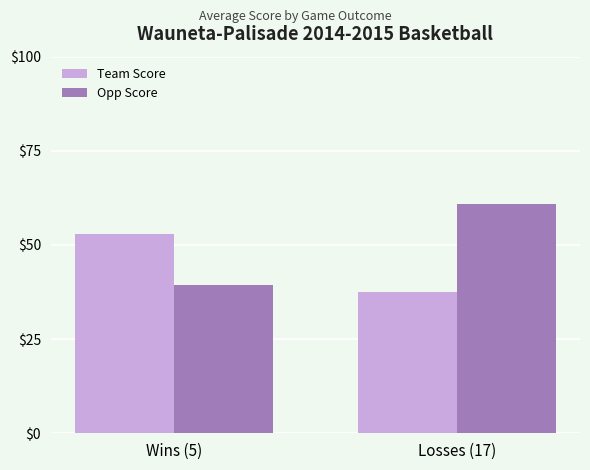

How many data points in Team Score are less than 52?

1